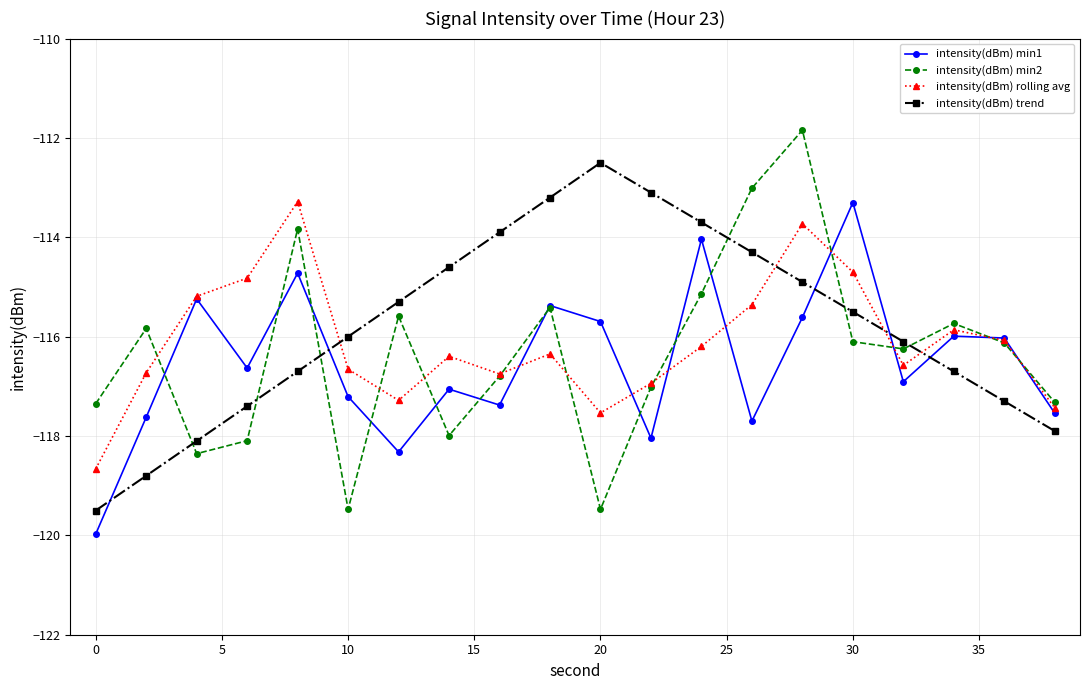

What is the value of the intensity(dBm) min1 point at the 18th from the left?

-116.0